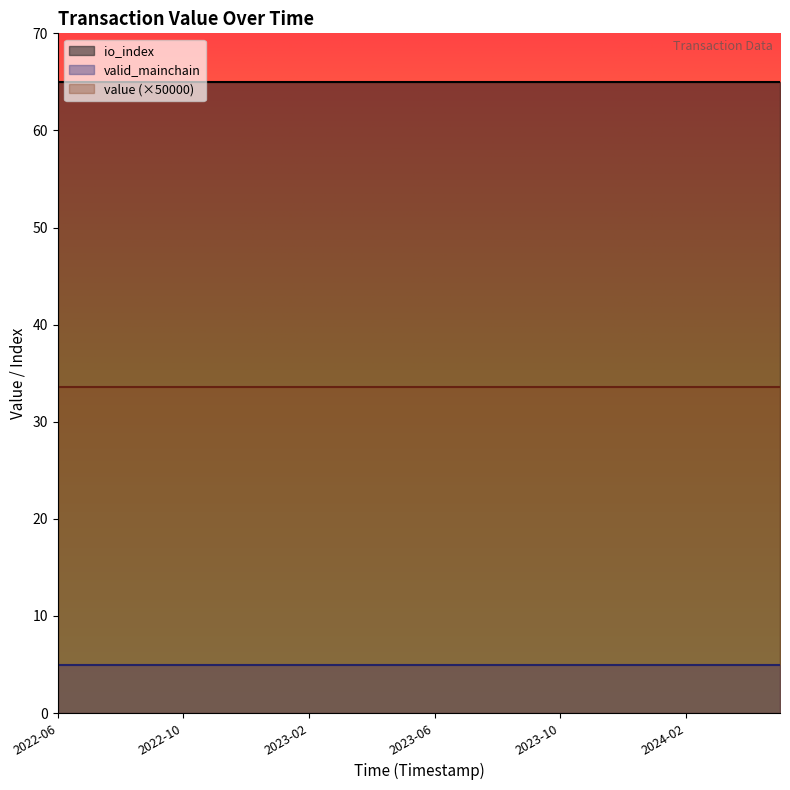

The value series shows 0.0 at 3. True or false?

False